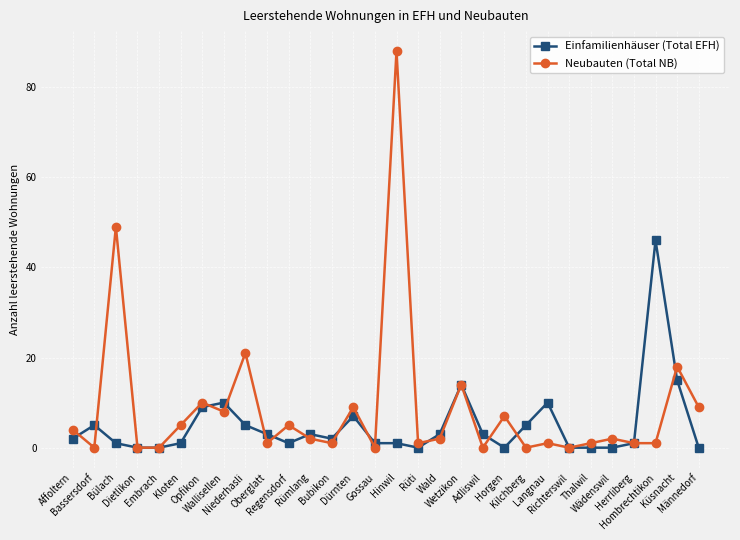

How many distinct data groups are displayed?

2